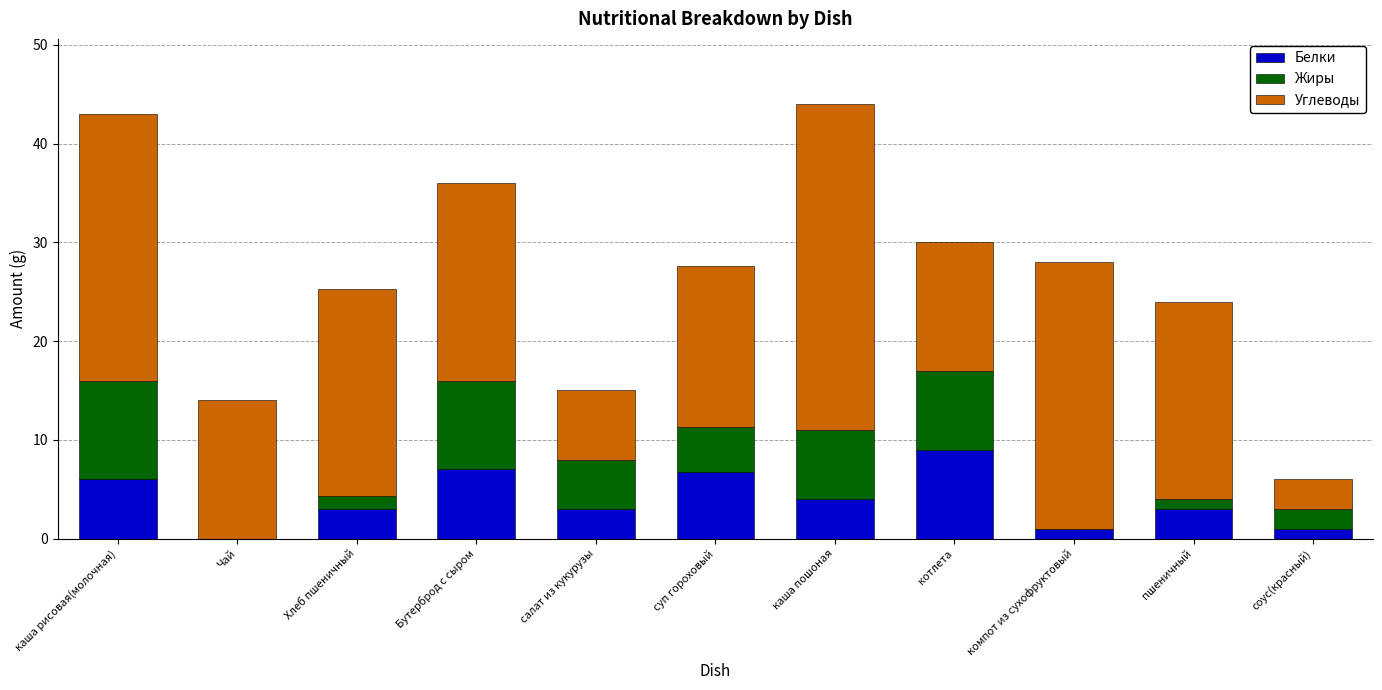

True or false: Белки has a value of 1.3 at пшеничный.

False